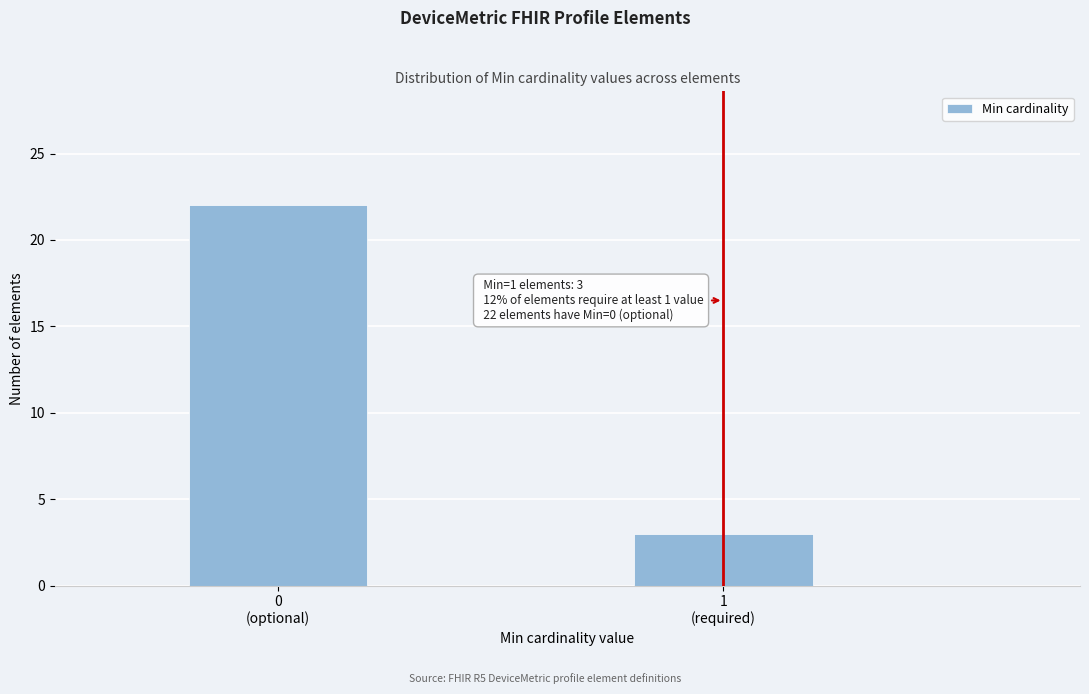

Reading right to left, extract all data points from this chart.

3	22